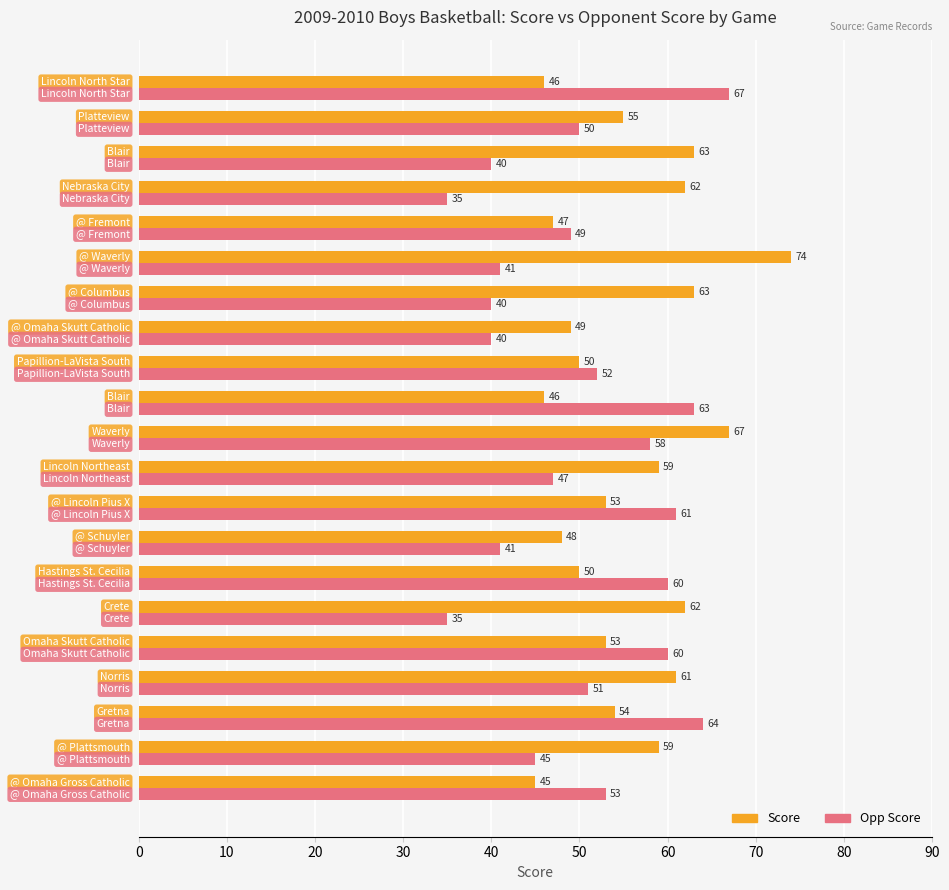

List the series in order of their overall mean, highest first.

Score, Opp Score